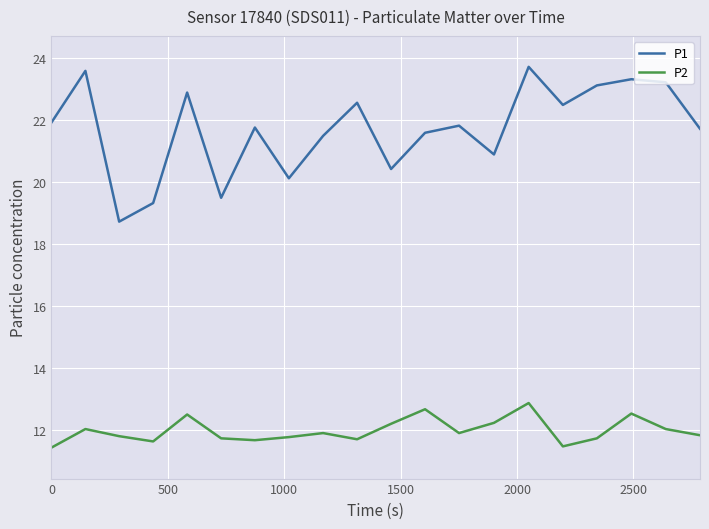

What are all the series names shown in the legend?

P1, P2